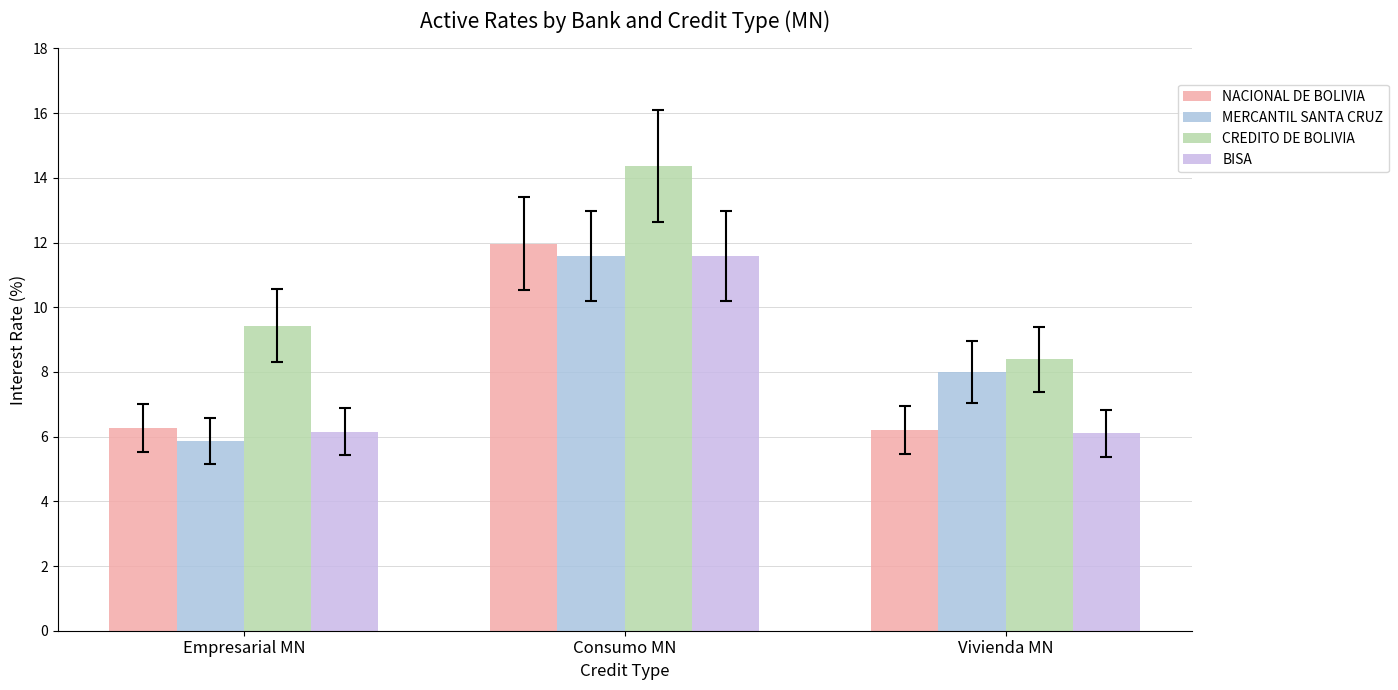

Reading left to right, extract all data points from this chart.

NACIONAL DE BOLIVIA: 6.3	12.0	6.2
MERCANTIL SANTA CRUZ: 5.9	11.6	8.0
CREDITO DE BOLIVIA: 9.4	14.4	8.4
BISA: 6.2	11.6	6.1